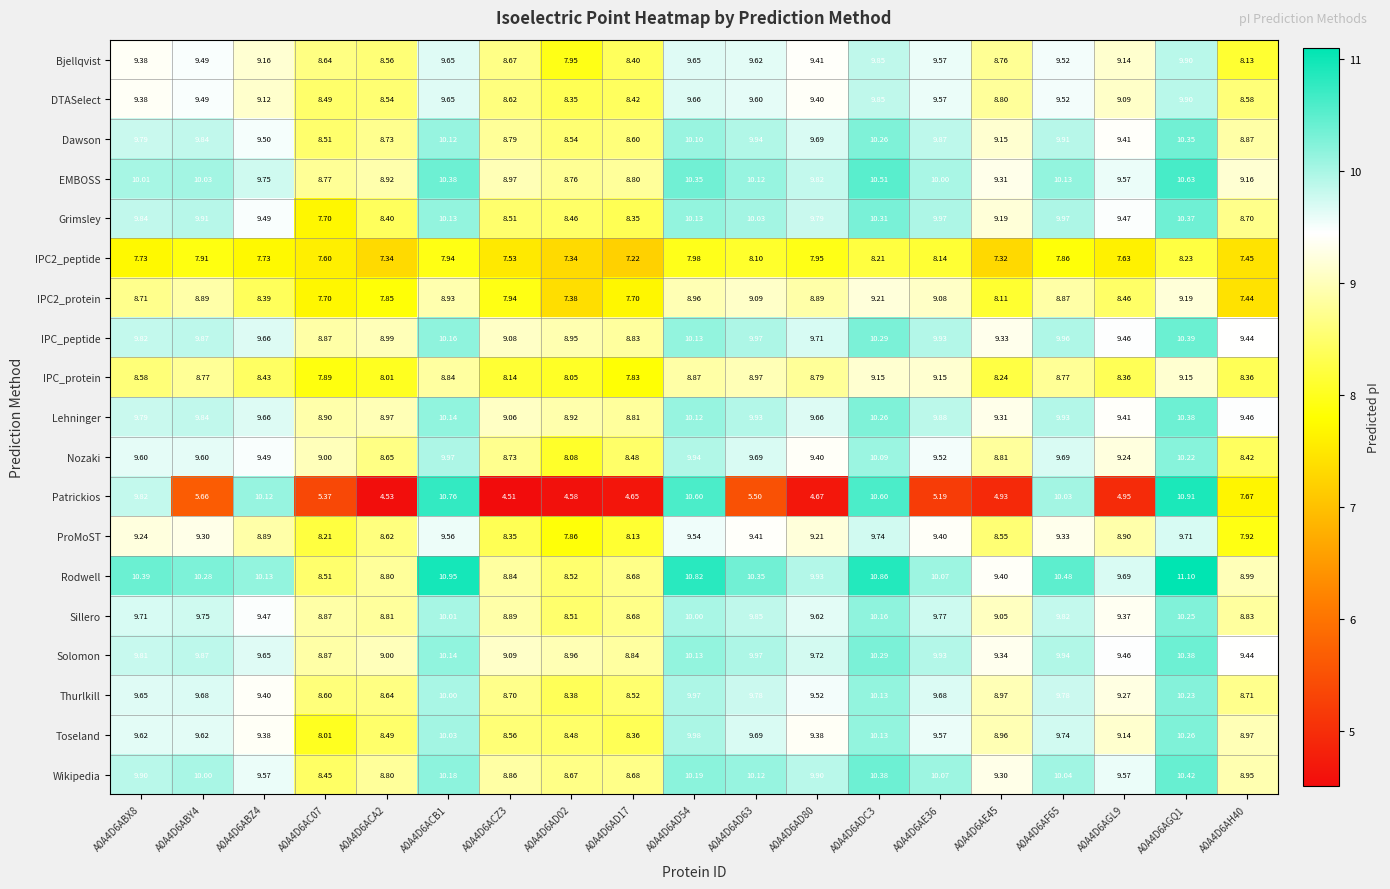

At which category is the sum across all series the highest?

A0A4D6AGQ1